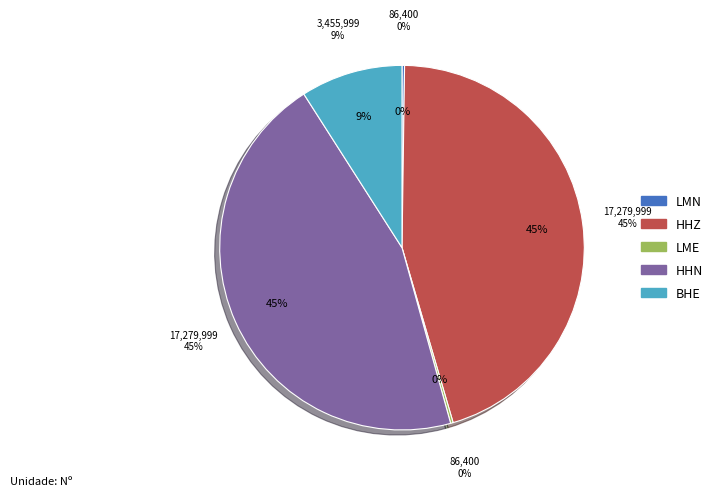

Which has a higher value, LME or HHZ?

HHZ